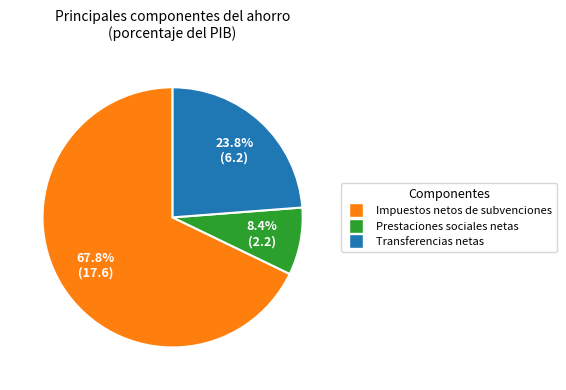

Is there any slice that represents more than half of the pie?

Yes